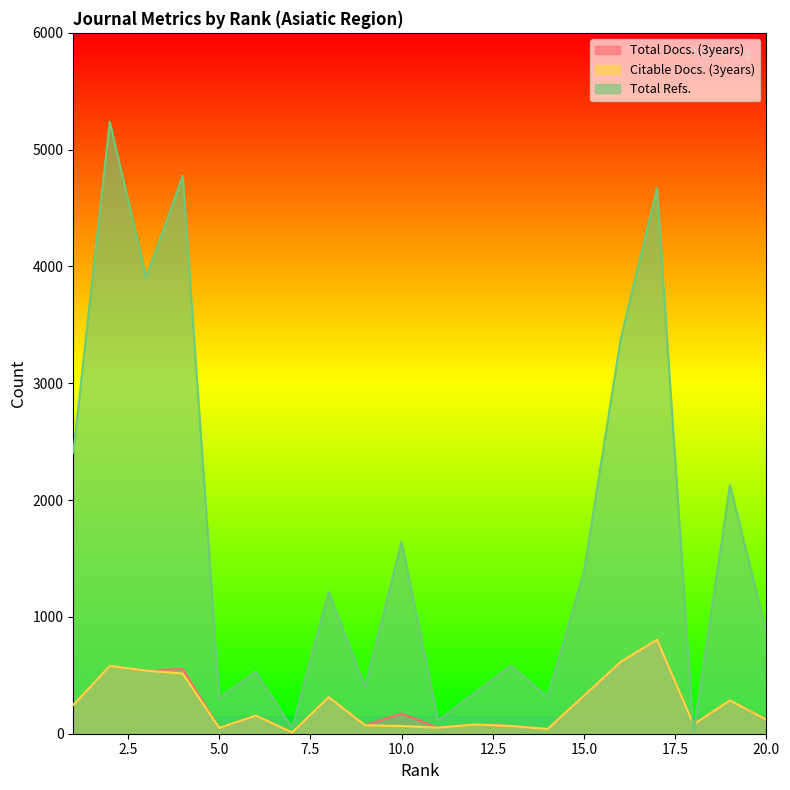

How many lines are shown in the chart?

3